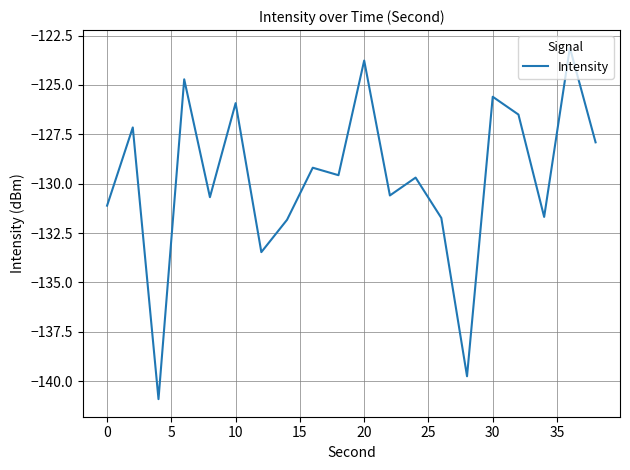

What is the difference between the maximum and minimum values?

17.8